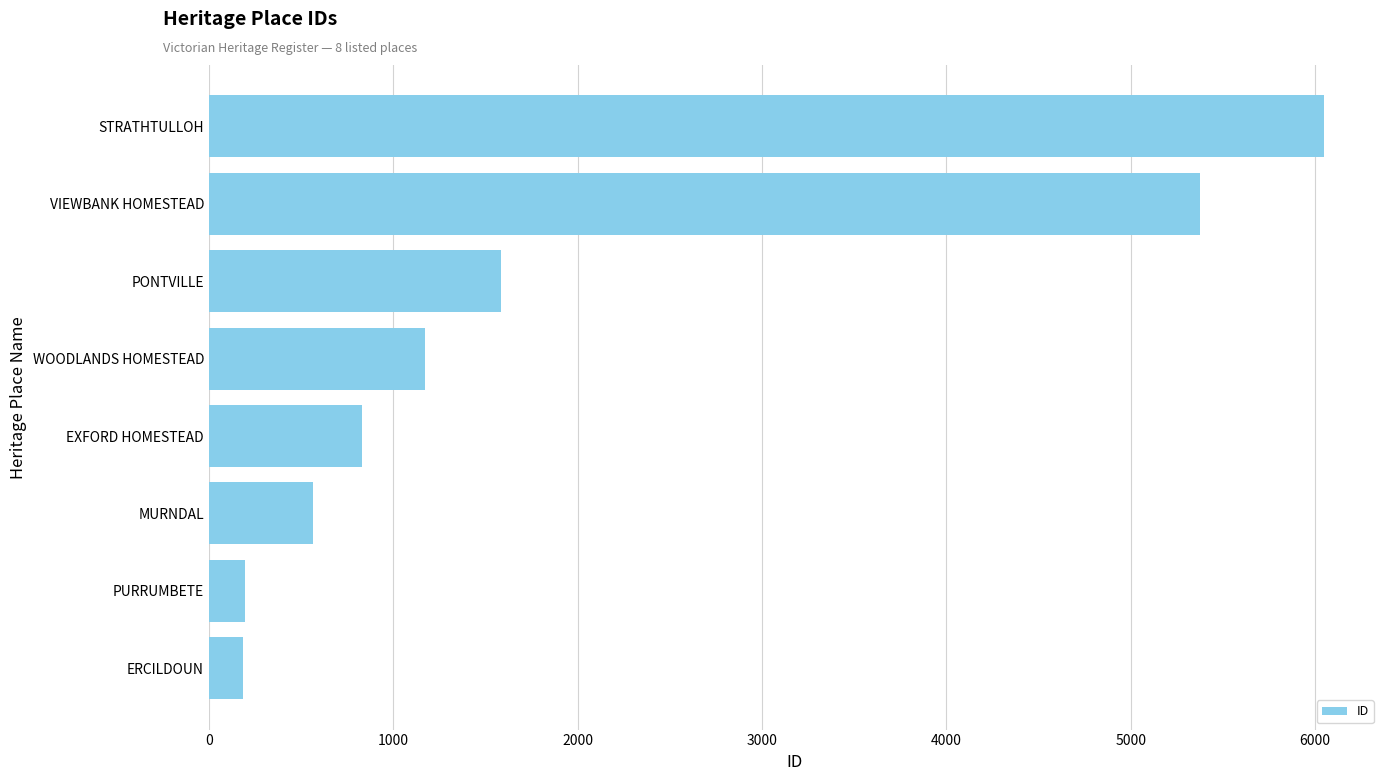

Which has a higher value, VIEWBANK HOMESTEAD or EXFORD HOMESTEAD?

VIEWBANK HOMESTEAD